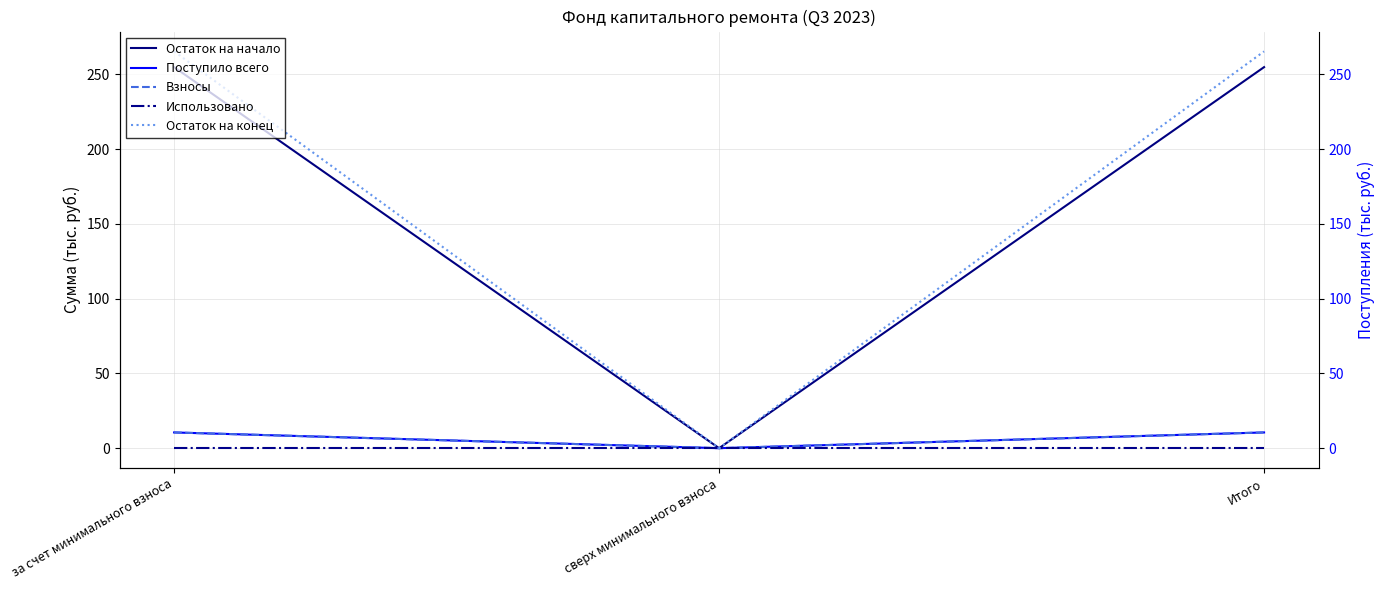

True or false: Остаток на конец has a value of 382.5 at Итого.

False